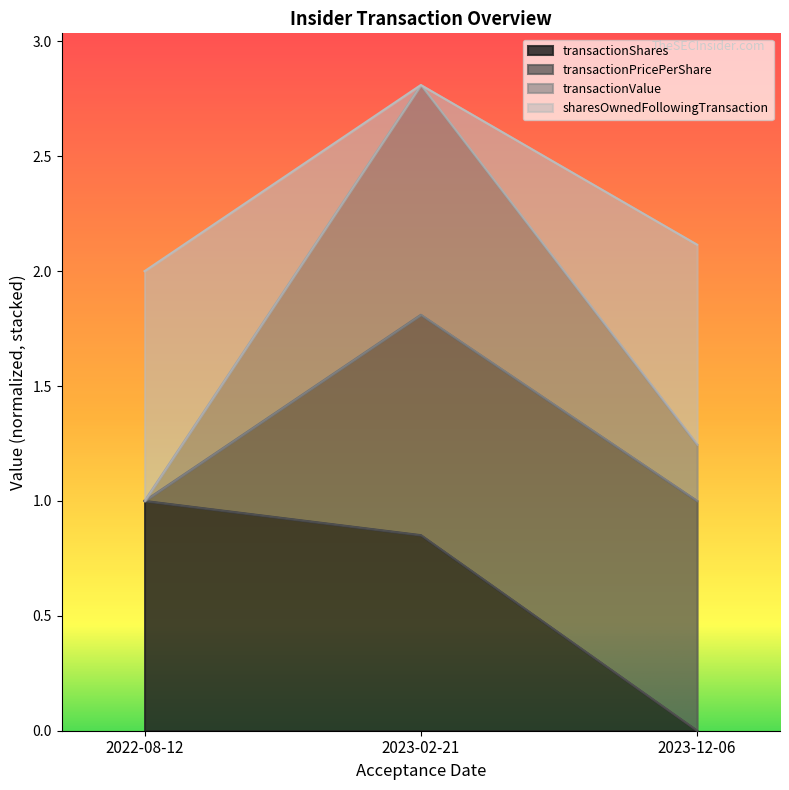

Which category has the lowest value across all series?

2023-12-06